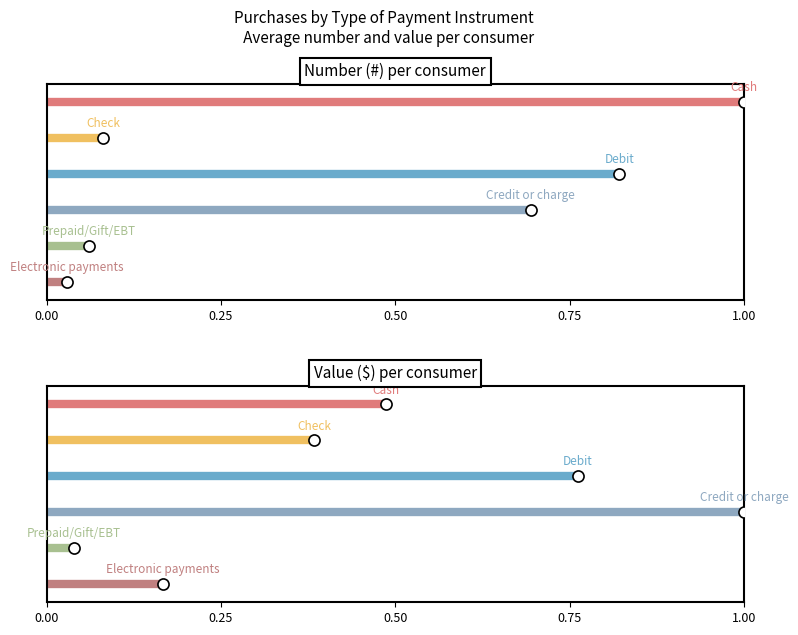

The Check series shows 6 at 0.25. True or false?

False